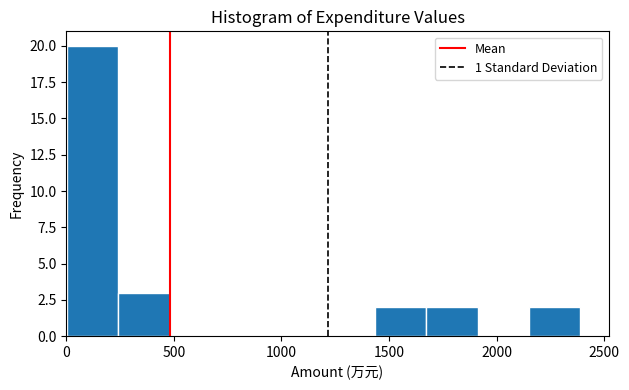

Reading left to right, list every bar in this chart as the range it spans on the x-axis followed by its height. Neither the bar edges nor the heights are printed on the chart, so give them approximately, as read against the axes.

0 to 250: 20
250 to 500: 3
500 to 700: 0
700 to 950: 0
950 to 1200: 0
1200 to 1450: 0
1450 to 1650: 2
1650 to 1900: 2
1900 to 2150: 0
2150 to 2400: 2